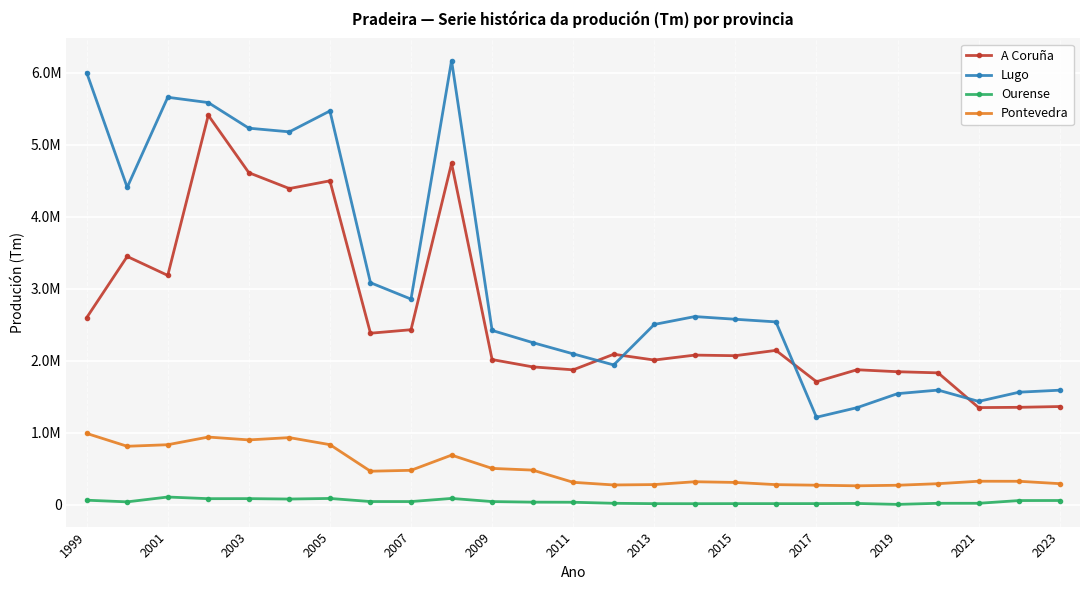

Does the chart have visible grid lines?

Yes